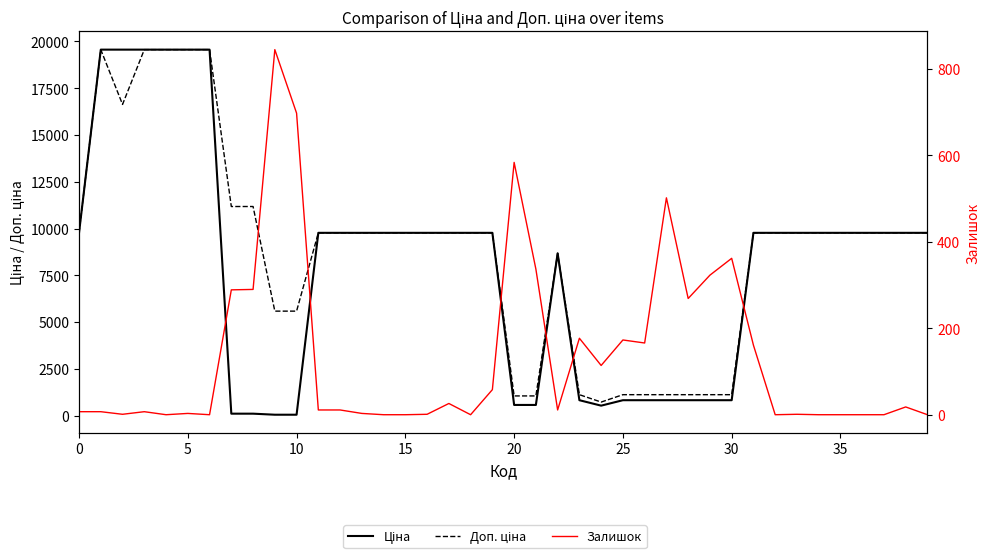

How many interior local valleys does the Залишок series have?

9